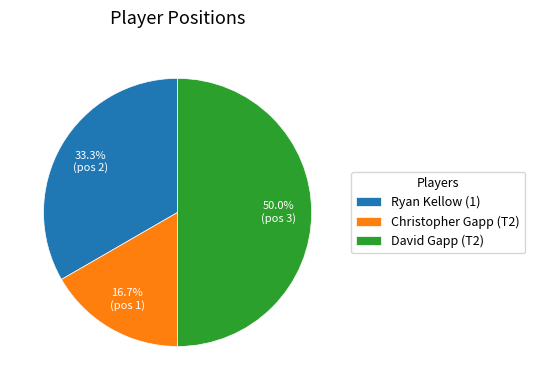

What is the ratio of the value at Christopher Gapp (T2) to the value at David Gapp (T2)?

0.3